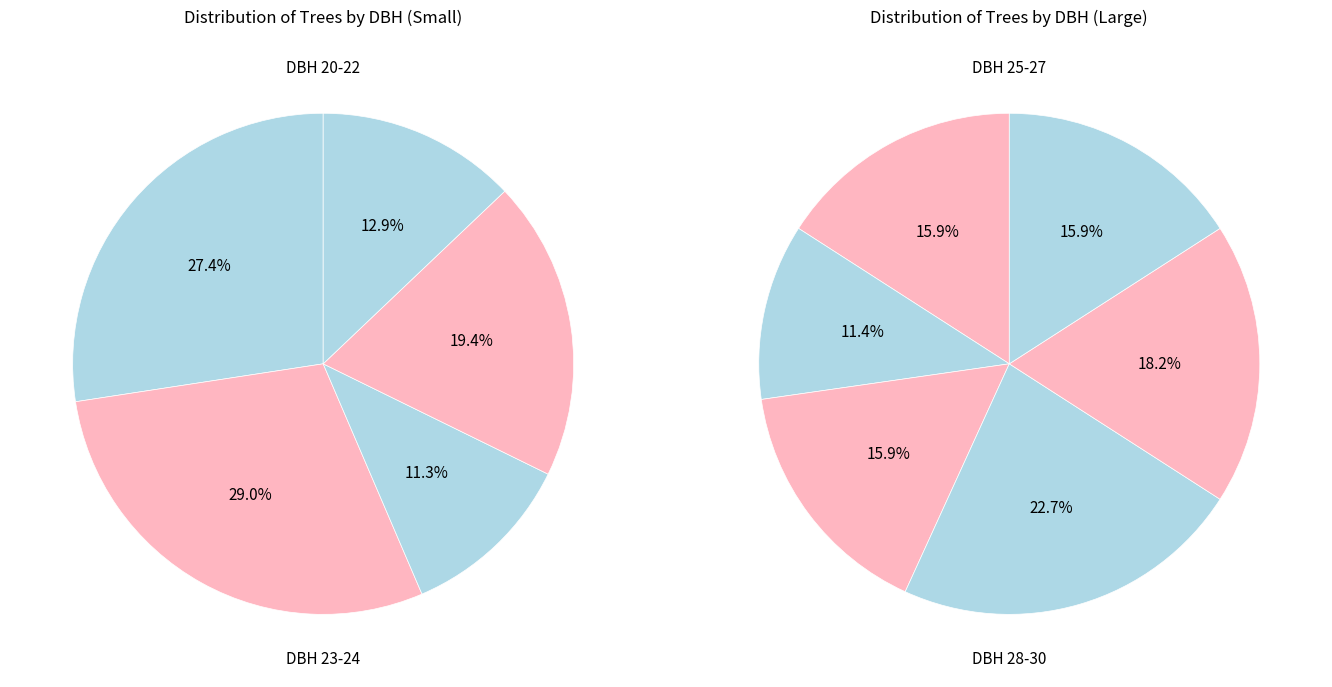

How many segments does this pie chart have?

11